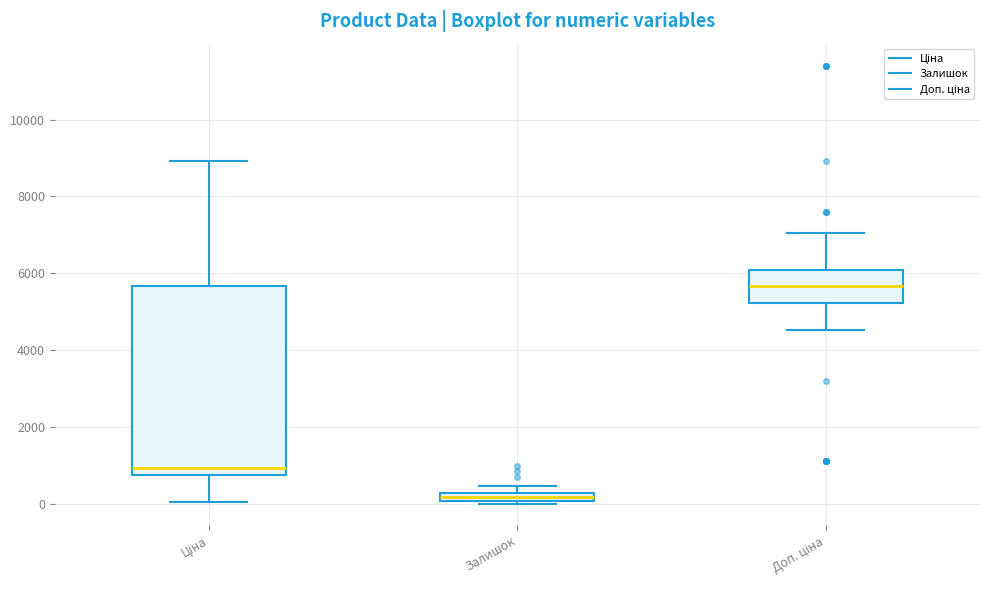

Which box's median line is the lowest?

Залишок